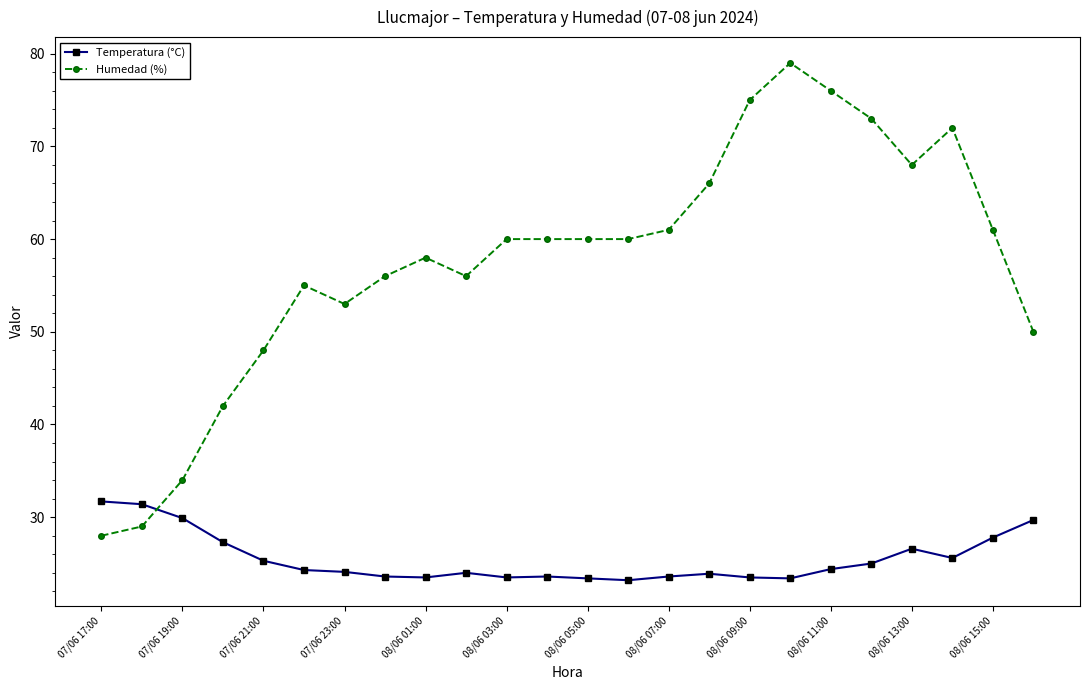

How many lines are shown in the chart?

2